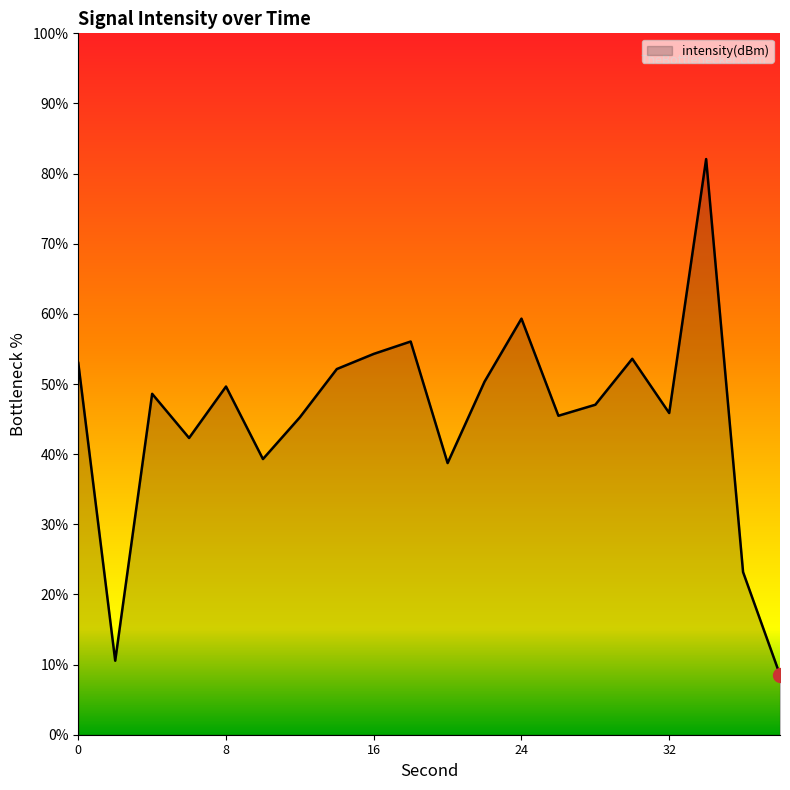

What is the smallest value displayed?

8.5